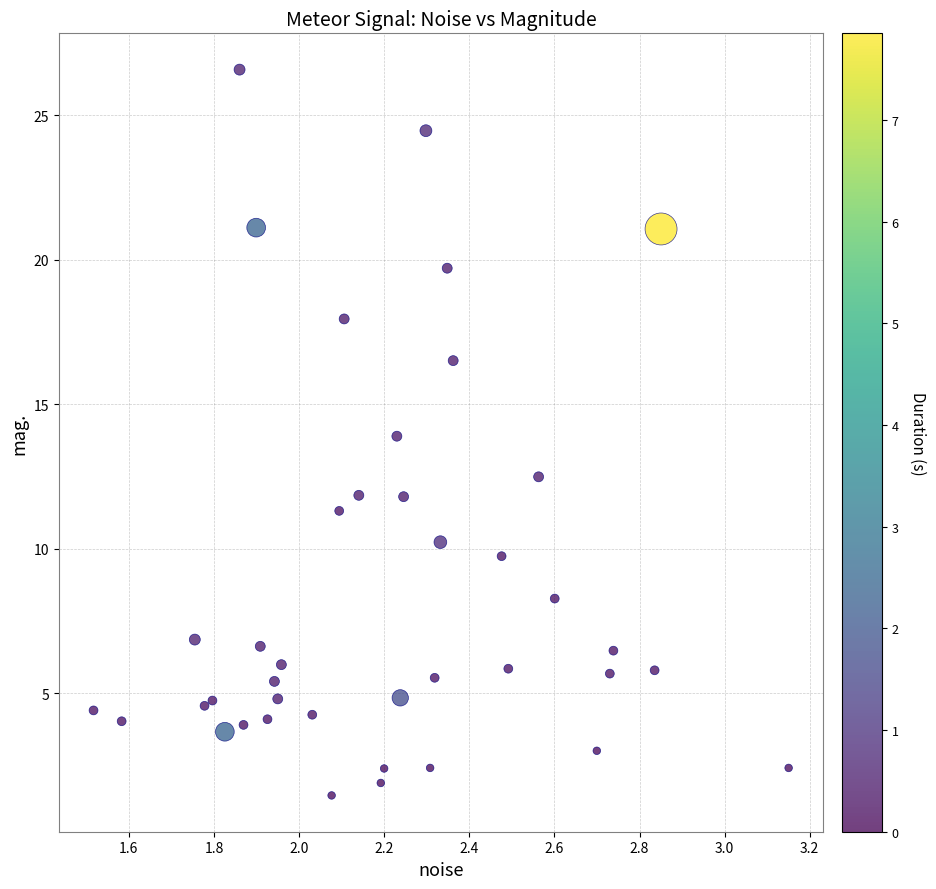

What is the range of Y values (max minus min)?

25.1